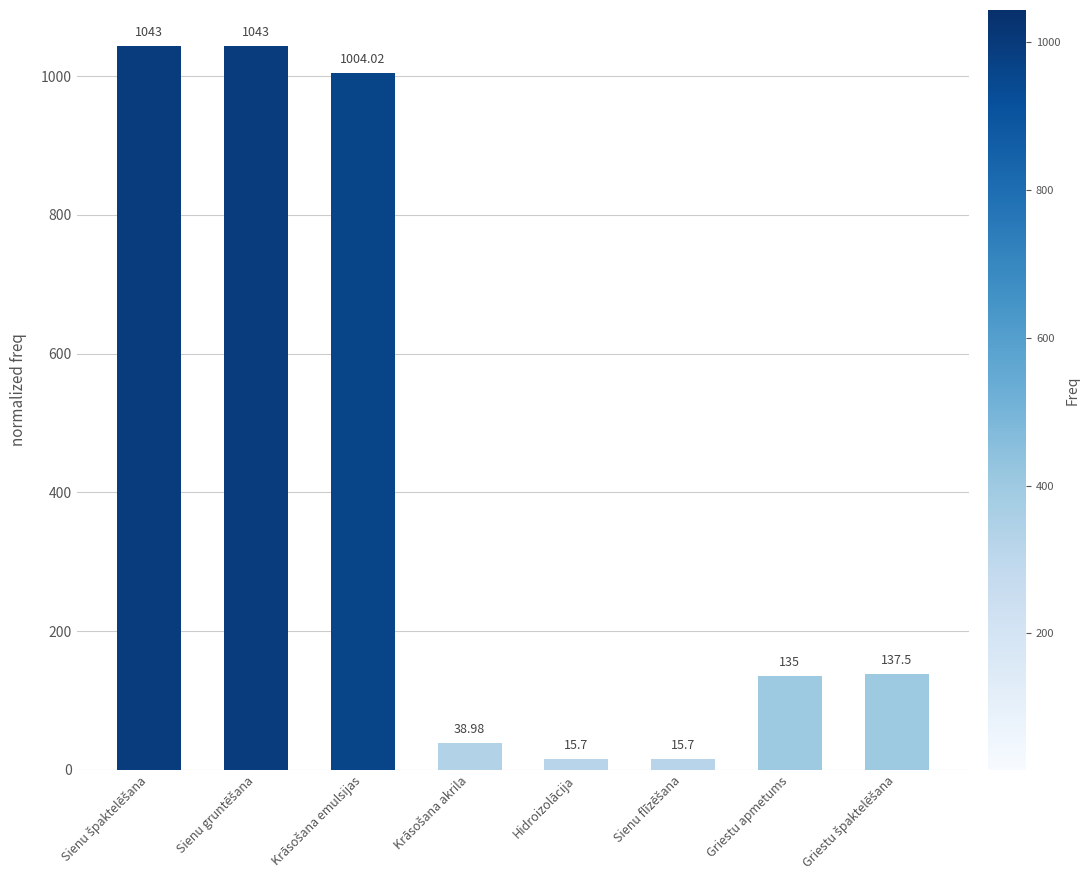

What is the label of the 3rd bar from the left?

Krāsošana emulsijas